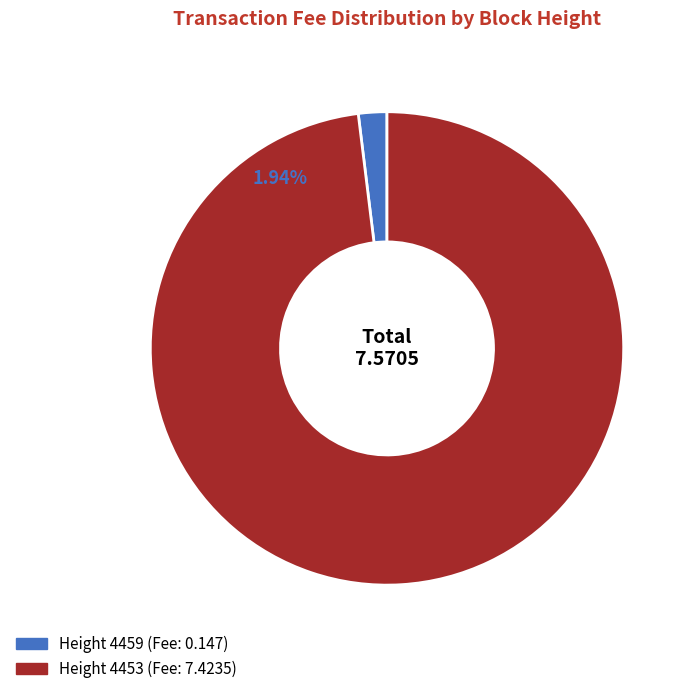

To the nearest percent, what is the difference between the largest and smallest slice percentages?

96%